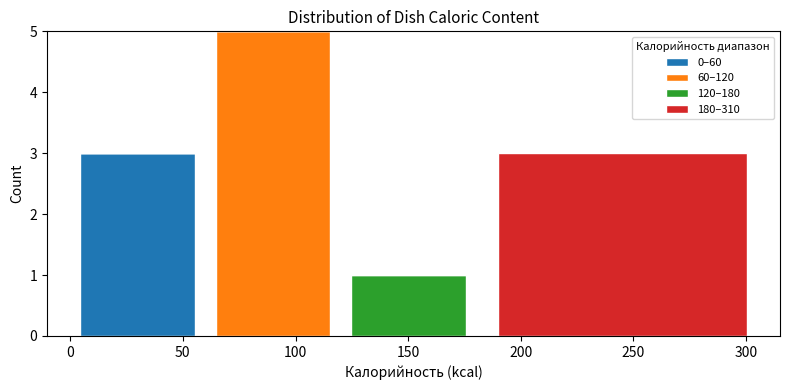

The value of 0–60 at 250 is 2. True or false?

False